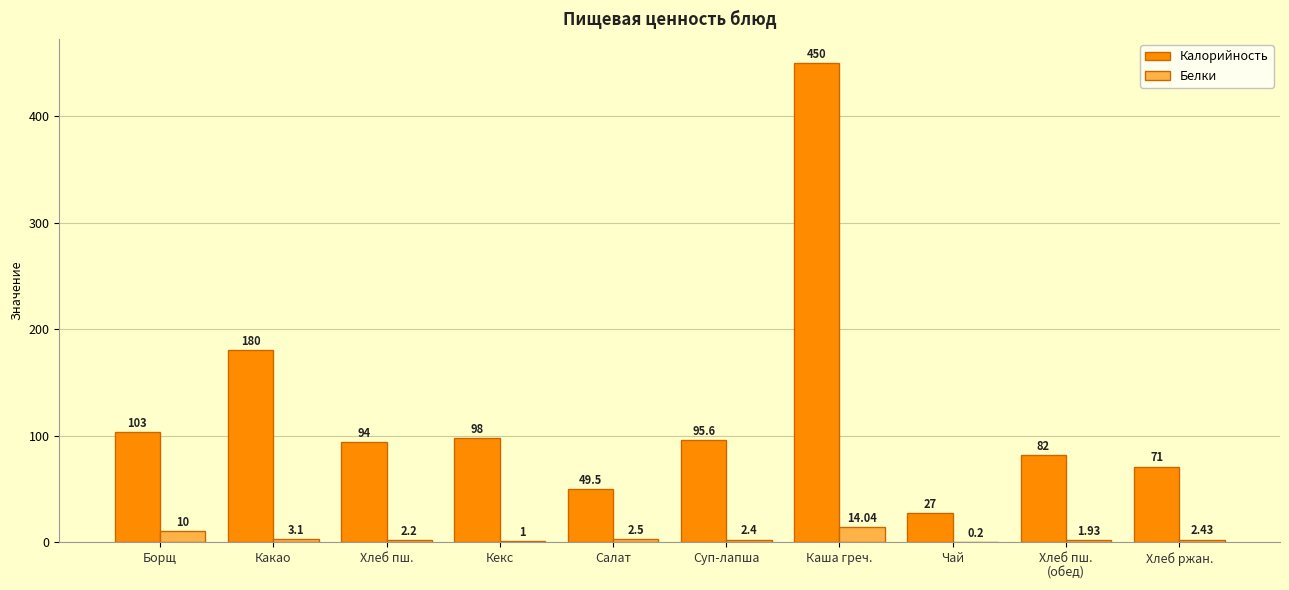

At which label is Белки closest to 7?

Борщ